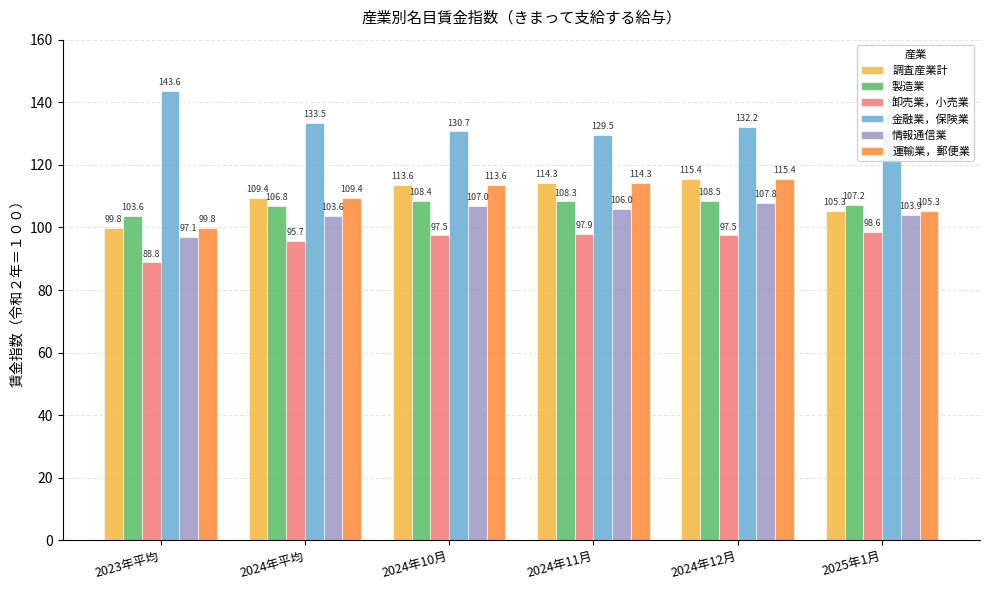

At which label is 情報通信業 closest to 102?

2024年平均